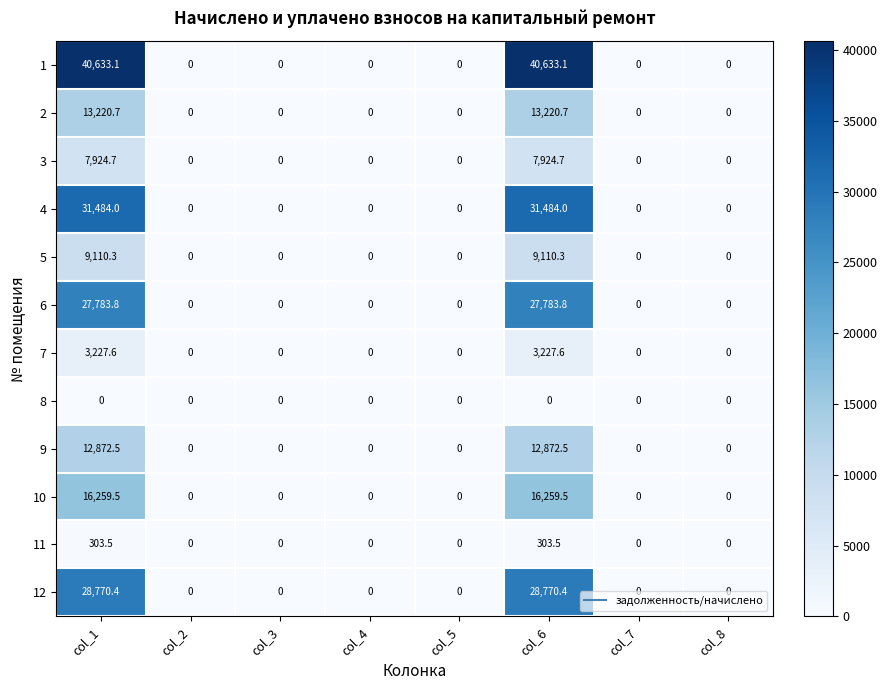

Is it true that 10 equals 23435.8 at col_1?

False